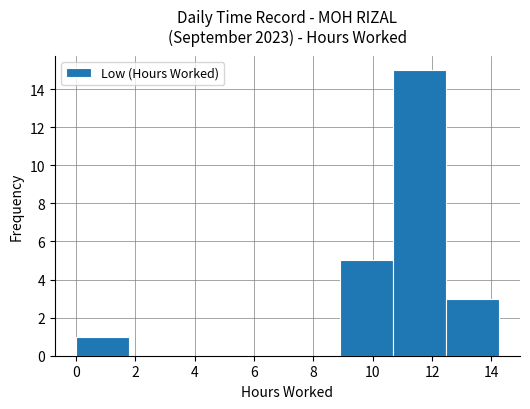

Reading left to right, list every bar in this chart as the range it spans on the x-axis followed by its height. Neither the bar edges nor the heights are printed on the chart, so give them approximately, as read against the axes.

0.0 to 1.8: 1
1.8 to 3.6: 0
3.6 to 5.4: 0
5.4 to 7.2: 0
7.2 to 9.0: 0
9.0 to 10.6: 5
10.6 to 12.4: 15
12.4 to 14.2: 3